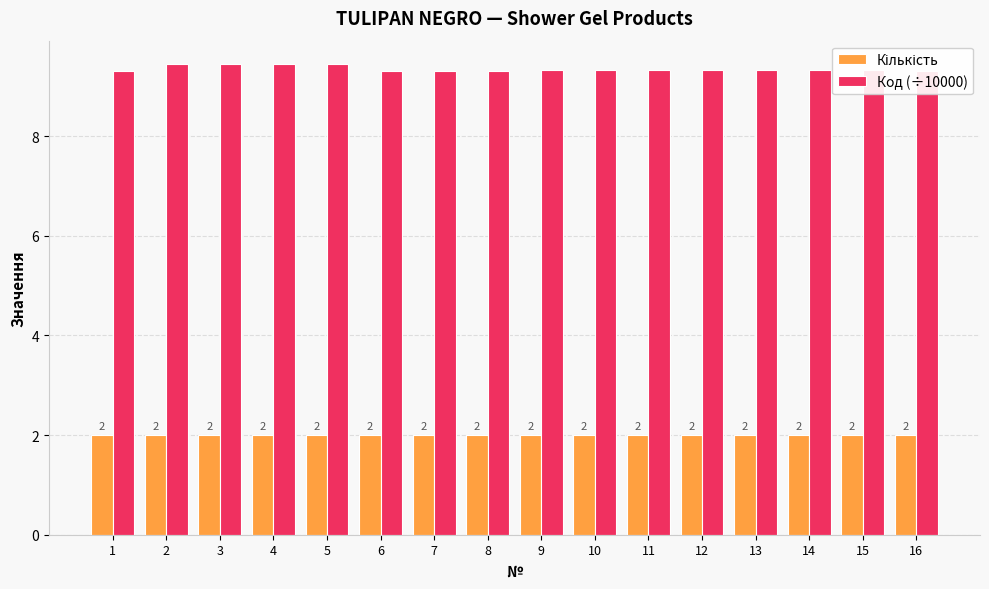

At which category is the sum across all series the highest?

5